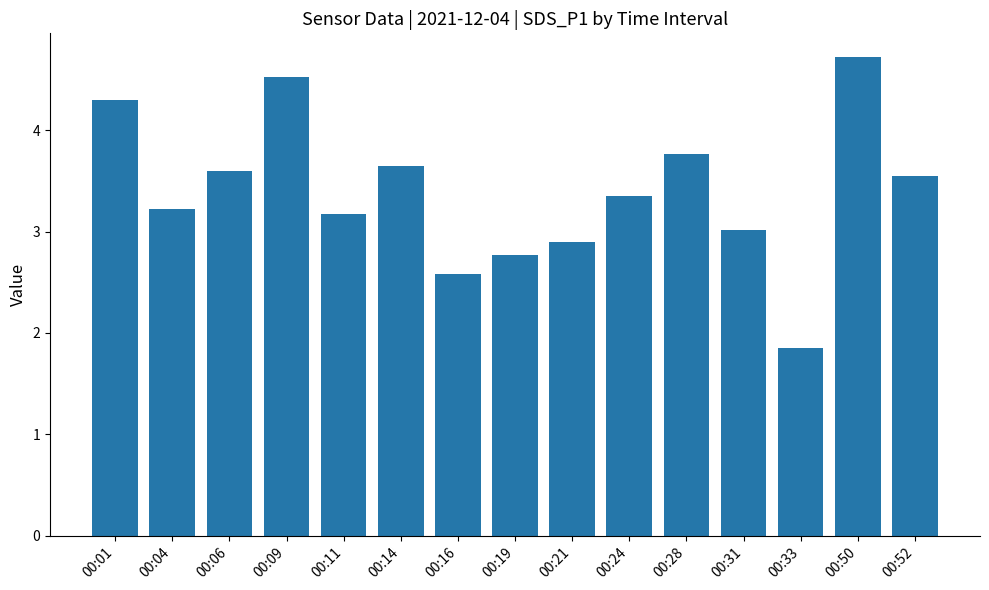

What is the difference between the maximum and minimum values?

2.9